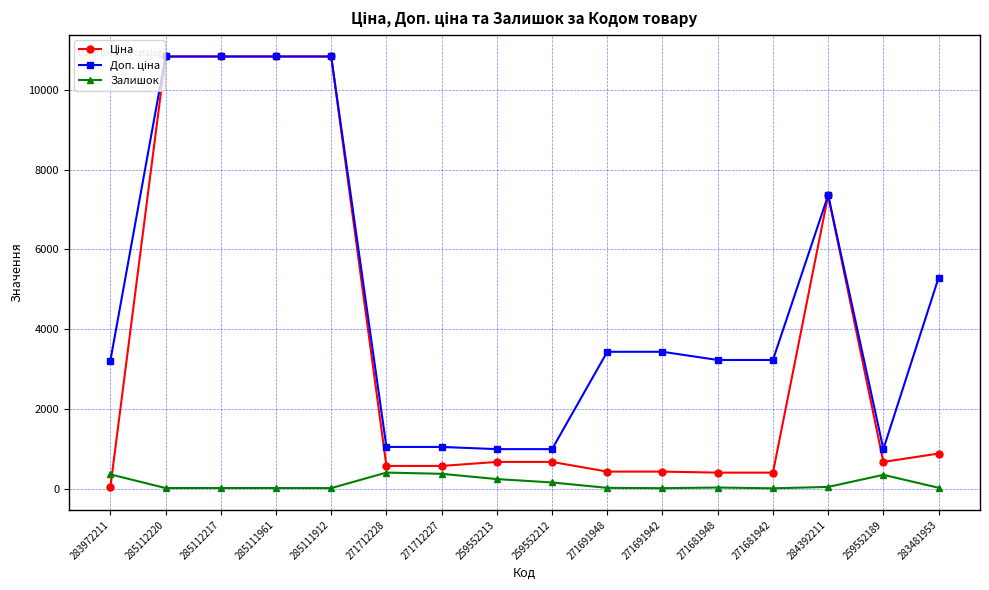

What is the difference between the maximum and minimum values in the Залишок series?

395.0